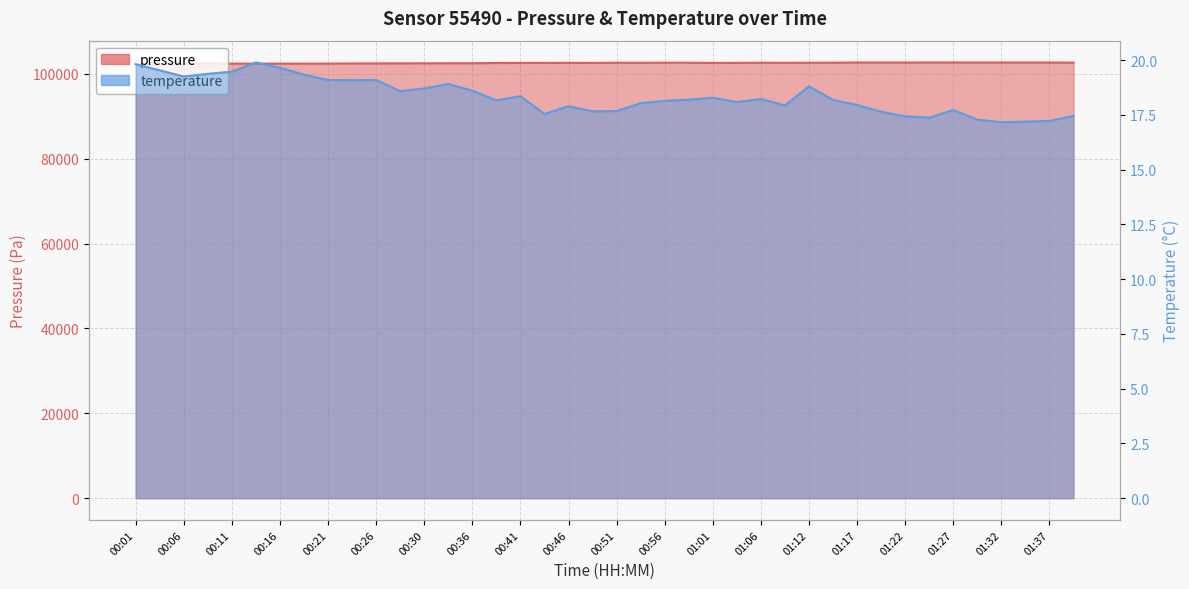

True or false: pressure and temperature cross at least once.

False